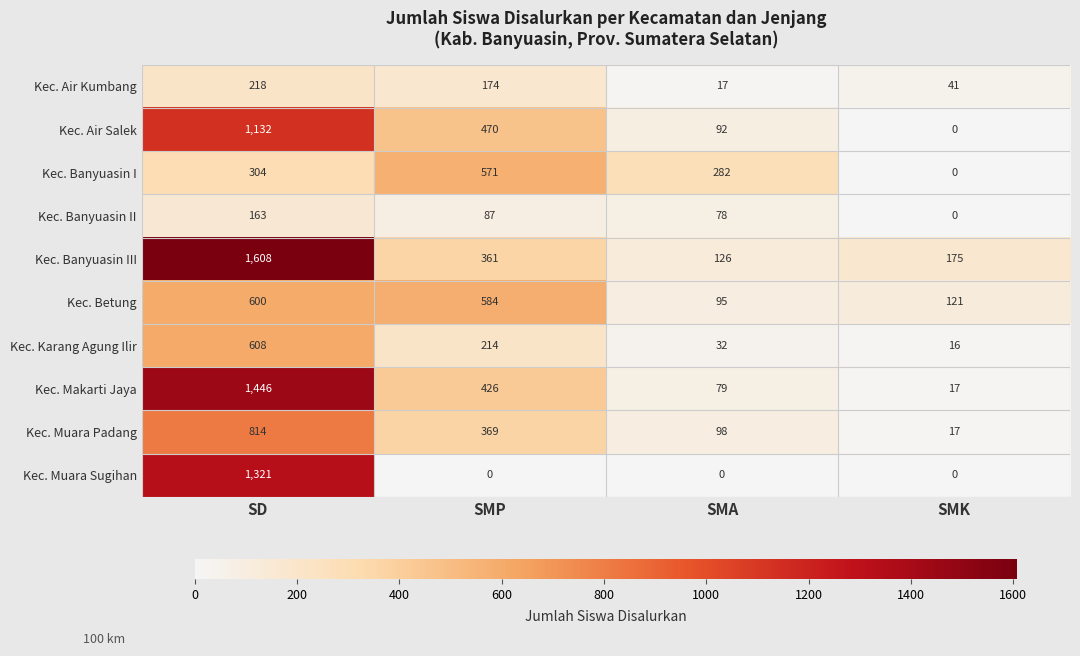

Read the Kec. Banyuasin II value at SMP, to the nearest 5.

85